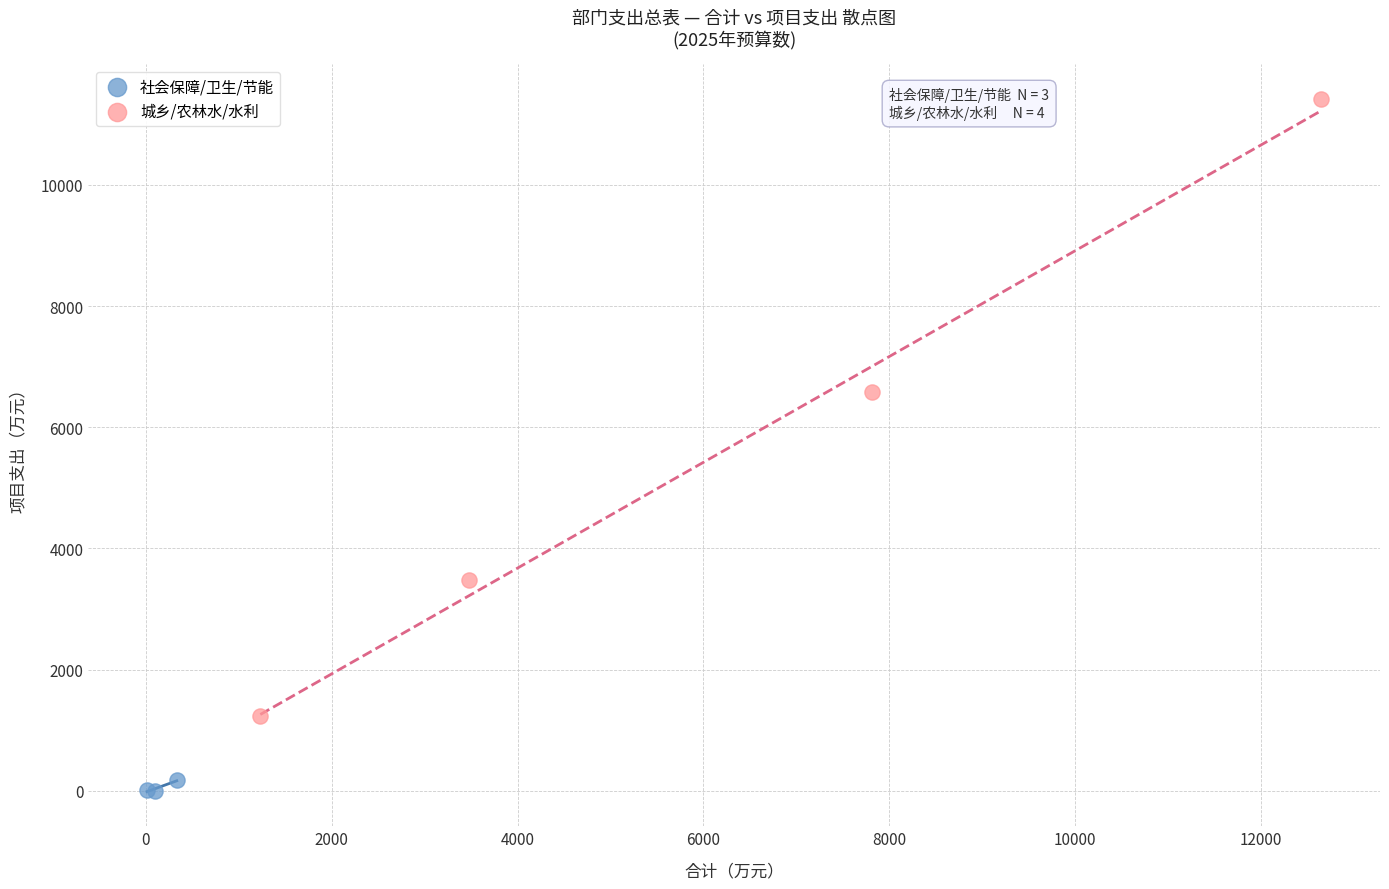

Which series contains the lowest Y value?

社会保障/卫生/节能